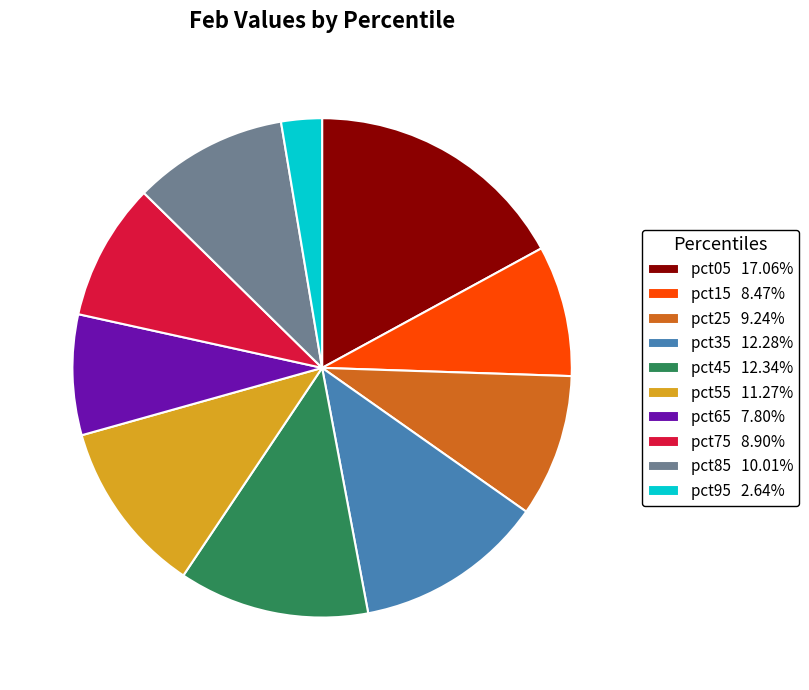

Does any single category account for the majority?

No